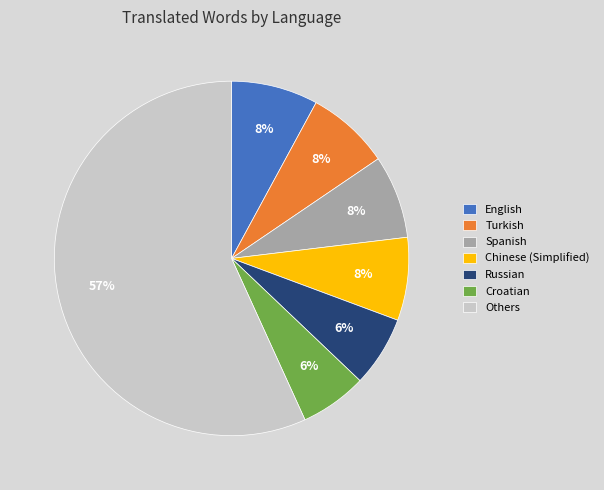

Is Chinese (Simplified) the majority of the pie?

No